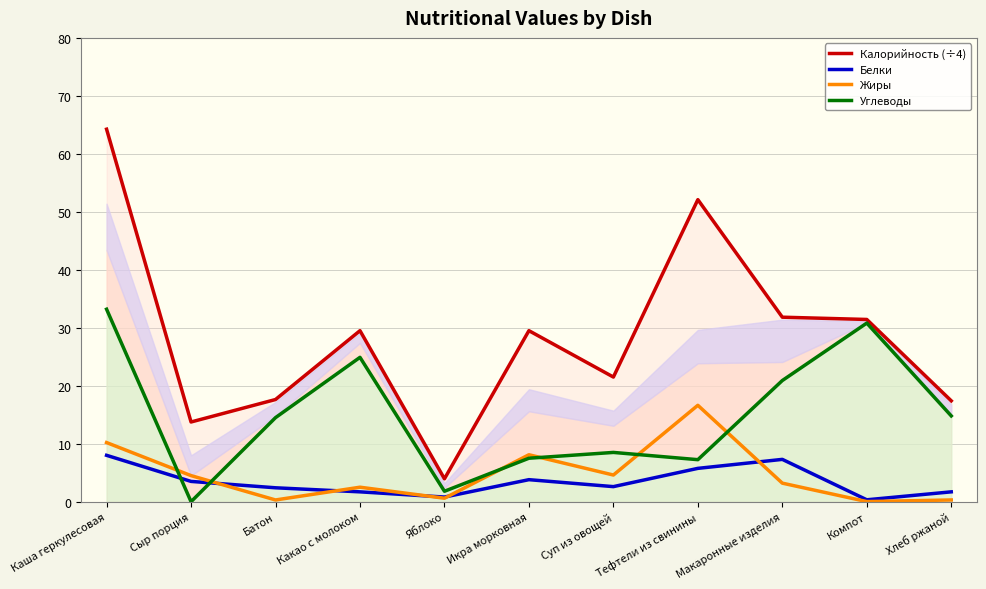

At which label is Калорийность (÷4) closest to 34?

Макаронные изделия